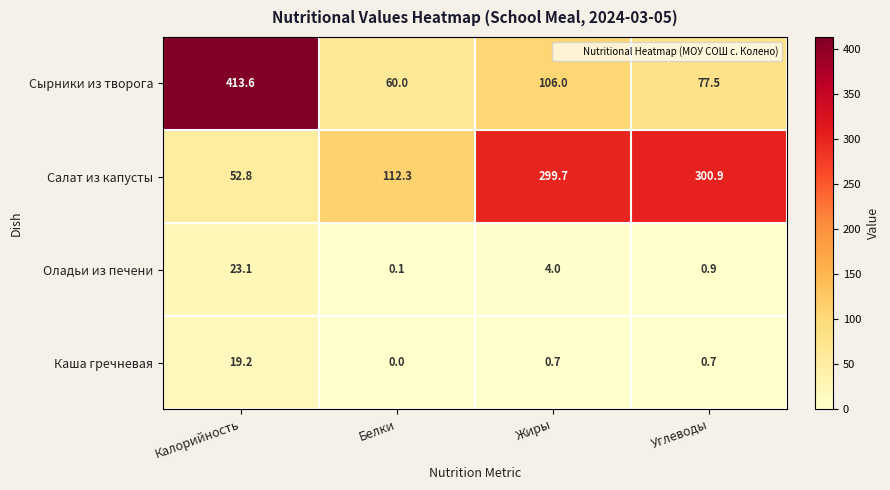

Which series has the largest total across all categories?

Салат из капусты